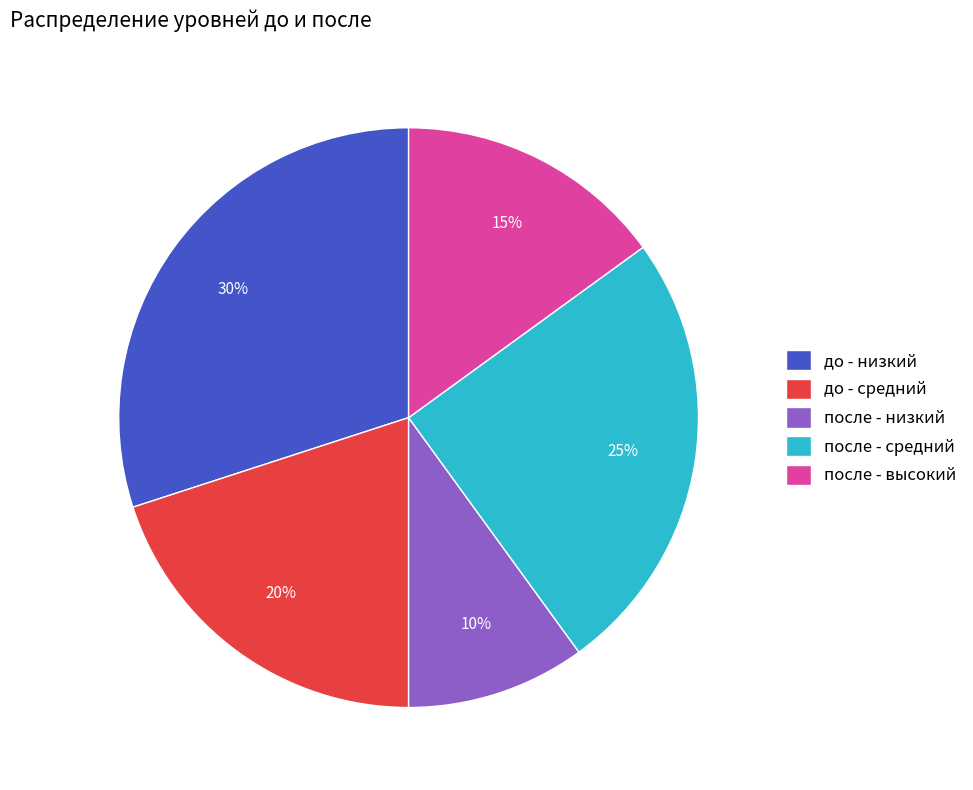

Which slice is the largest?

до - низкий